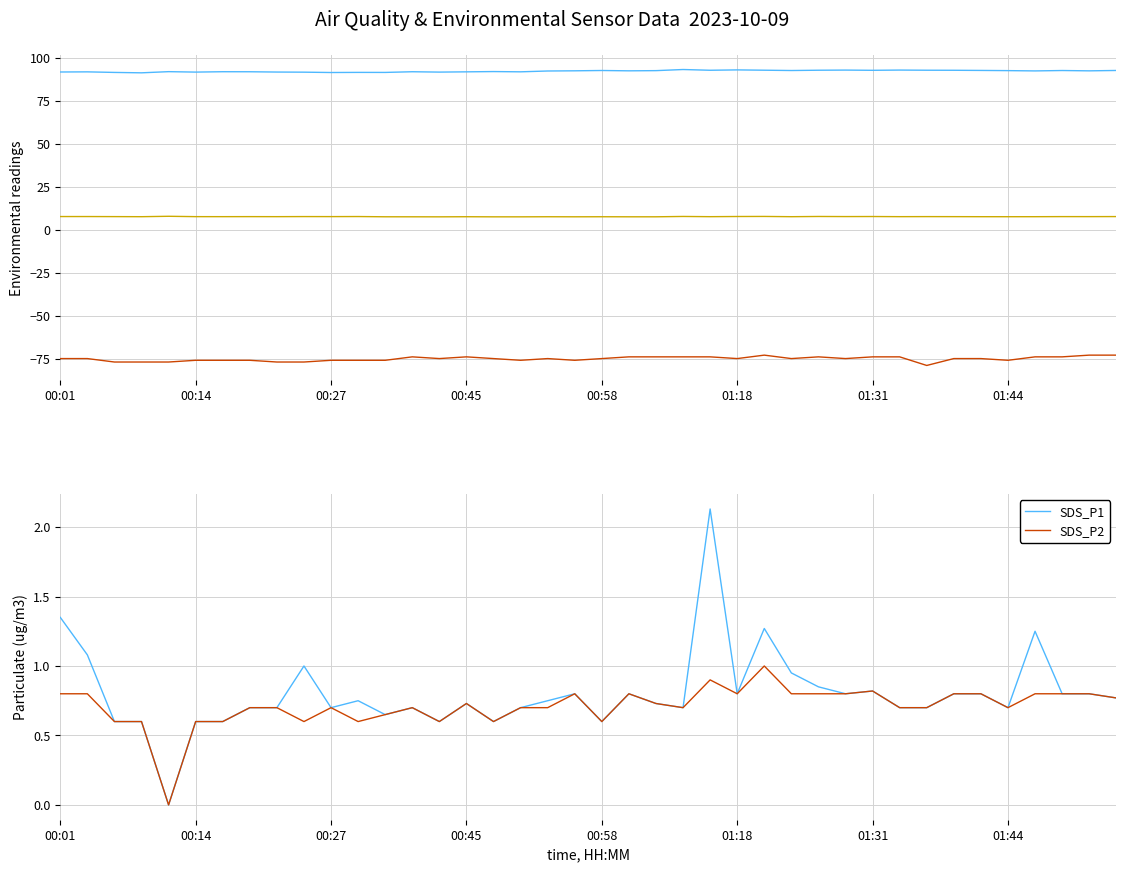

Rank the series by their maximum value, from highest to lowest.

BME280_humidity, BME280_temperature, SDS_P1, SDS_P2, Signal